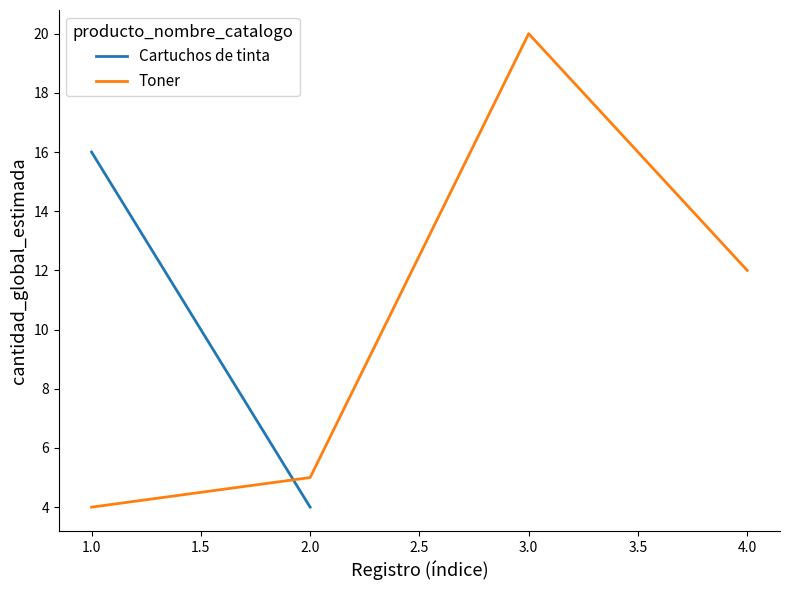

True or false: Toner has more than 2 points higher than both neighbors.

False